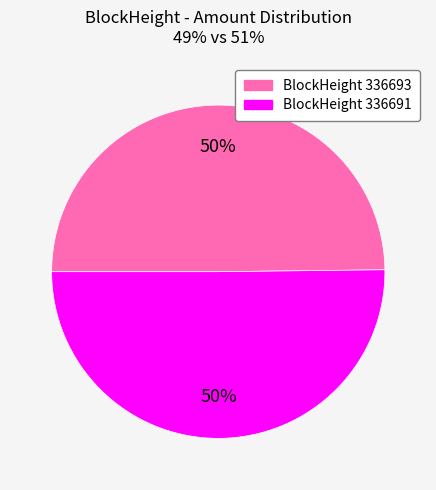

How many slices are in this pie chart?

2